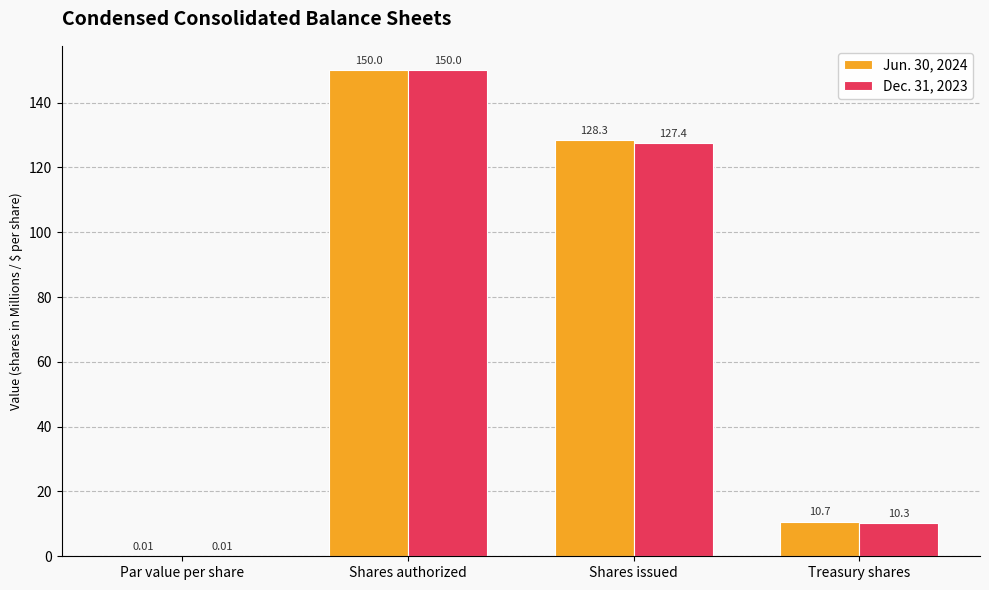

What is the difference between the Jun. 30, 2024 values at Par value per share and Treasury shares?

10.7